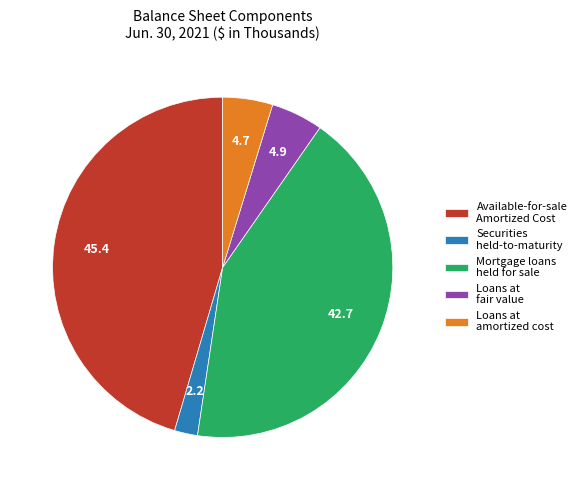

The Available-for-sale Amortized Cost slice represents 39% of the pie. True or false?

False